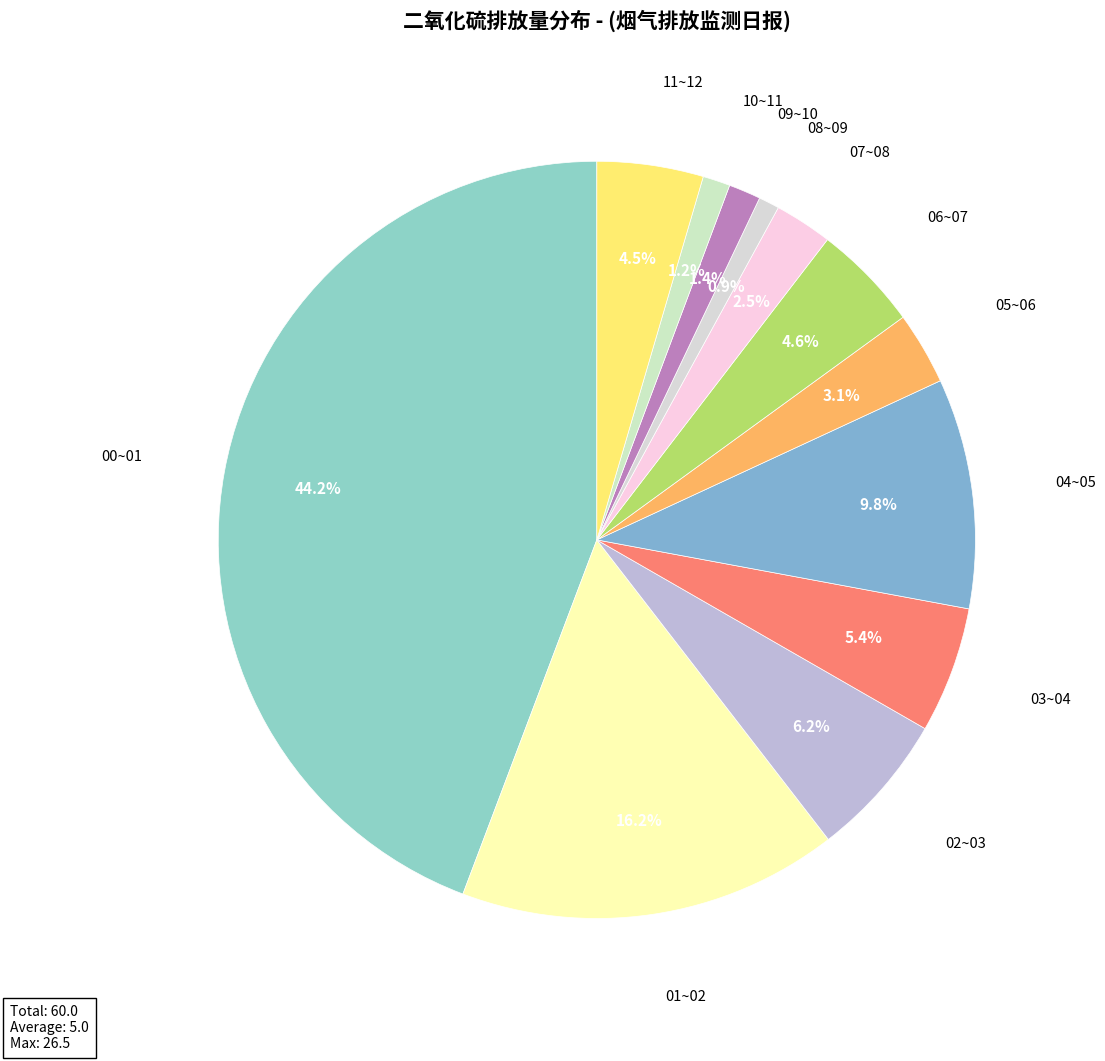

Rank the categories by value from lowest to highest.

08~09, 10~11, 09~10, 07~08, 05~06, 11~12, 06~07, 03~04, 02~03, 04~05, 01~02, 00~01